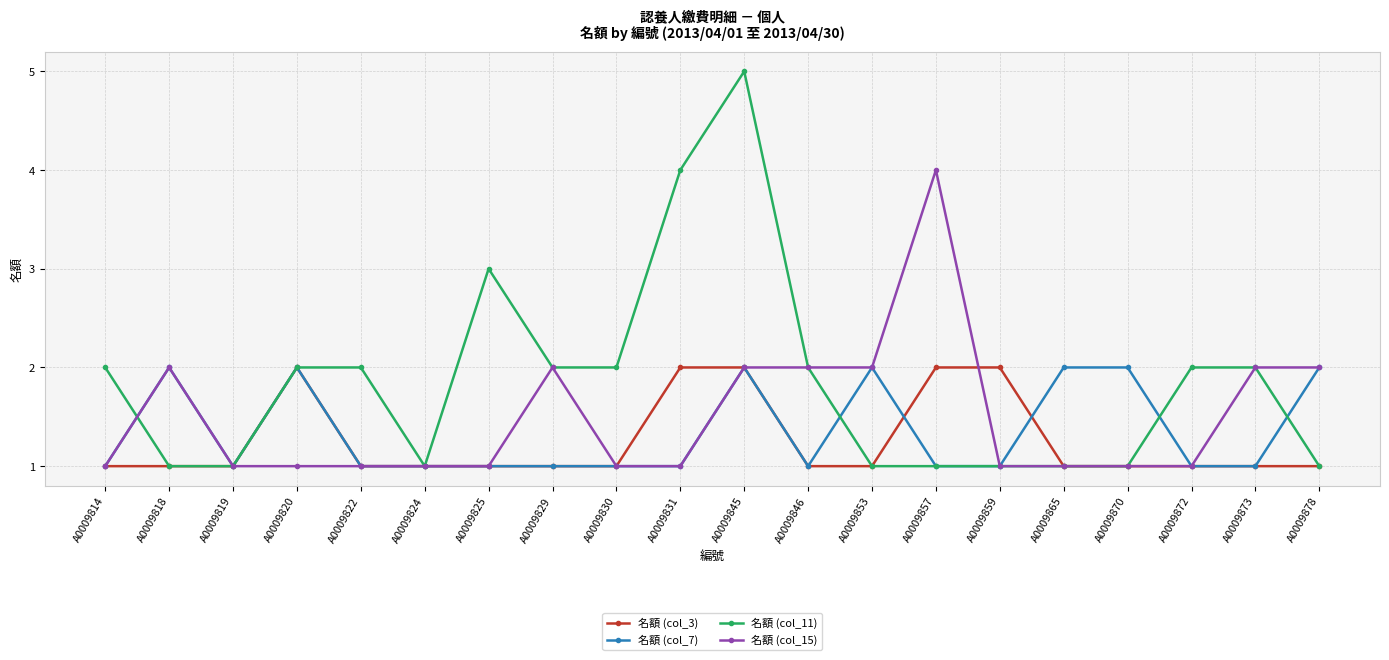

Which series changed the most between A0009819 and A0009831?

名額 (col_11)